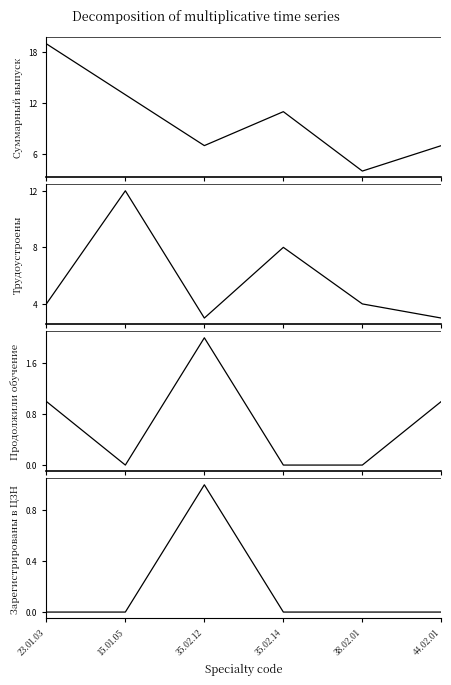

What is the difference between the second highest and second lowest values in the Суммарный выпуск series?

6